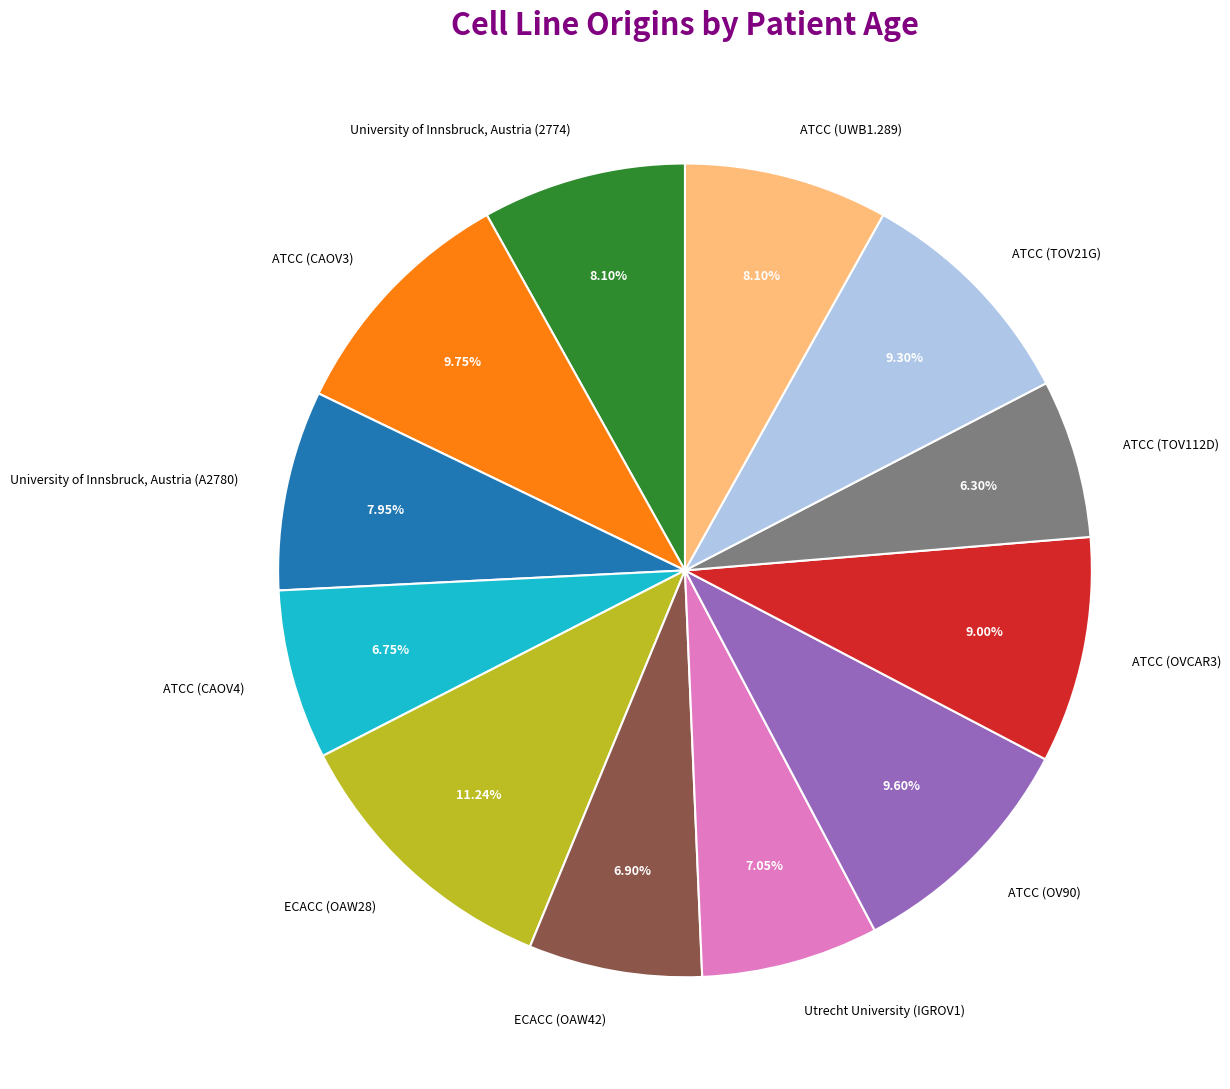

Does any single category account for the majority?

No